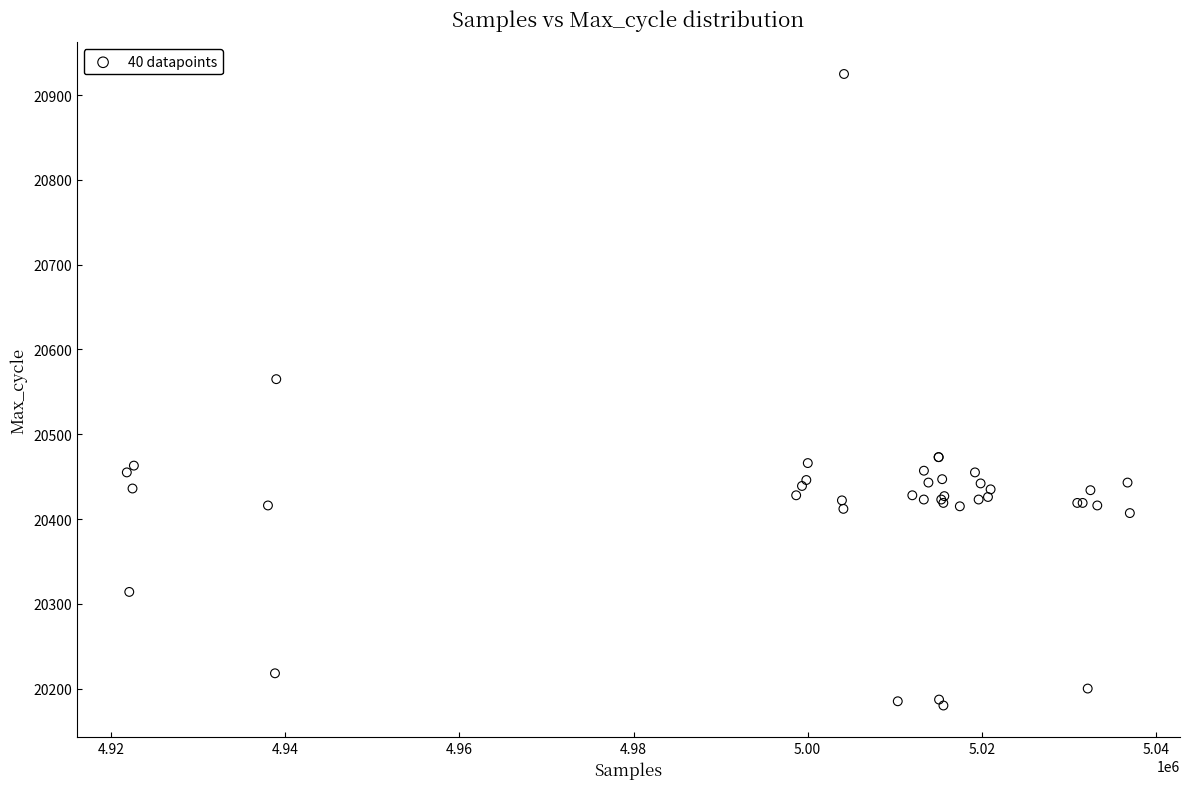

What Y value in the scatter plot is closest to 20552?

20565